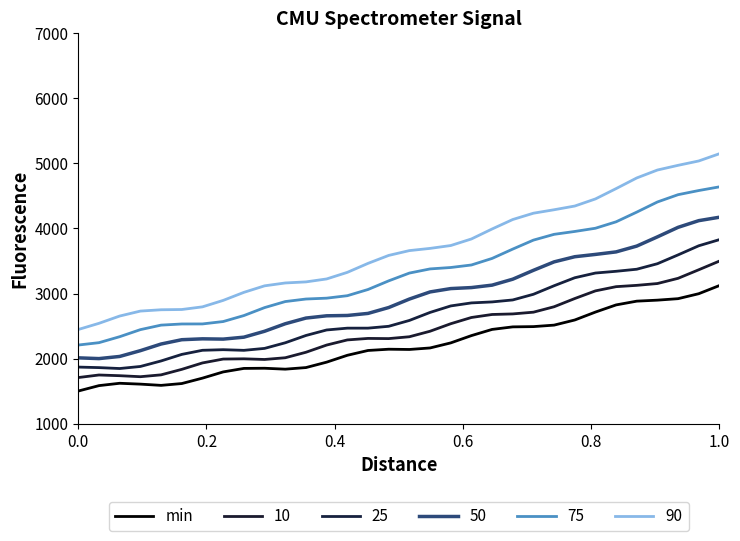

Reading left to right, extract all data points from this chart.

1503.6	1586.6	1622.7	1609.6	1590.5	1618.6	1701.7	1797.2	1850.9	1853.5	1839.4	1863.9	1947.1	2052.5	2126.5	2145.8	2141.9	2165.1	2242.8	2354.8	2449.8	2488.9	2493.0	2515.8	2594.6	2716.1	2826.2	2883.9	2899.3	2922.1	2998.1	3123.3